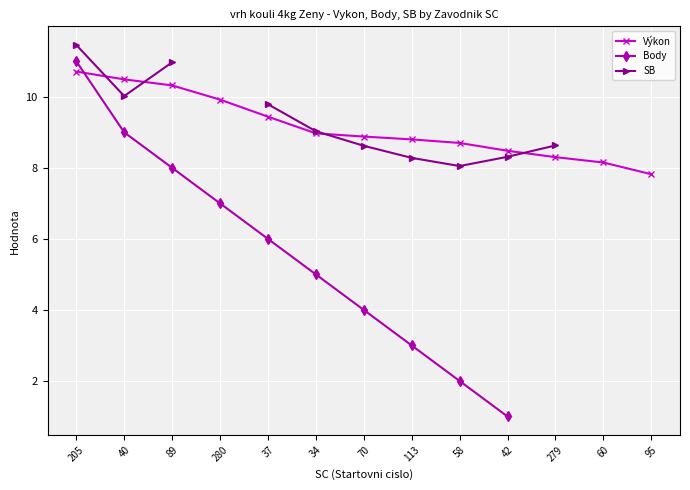

At which category does SB reach its first local valley?

40